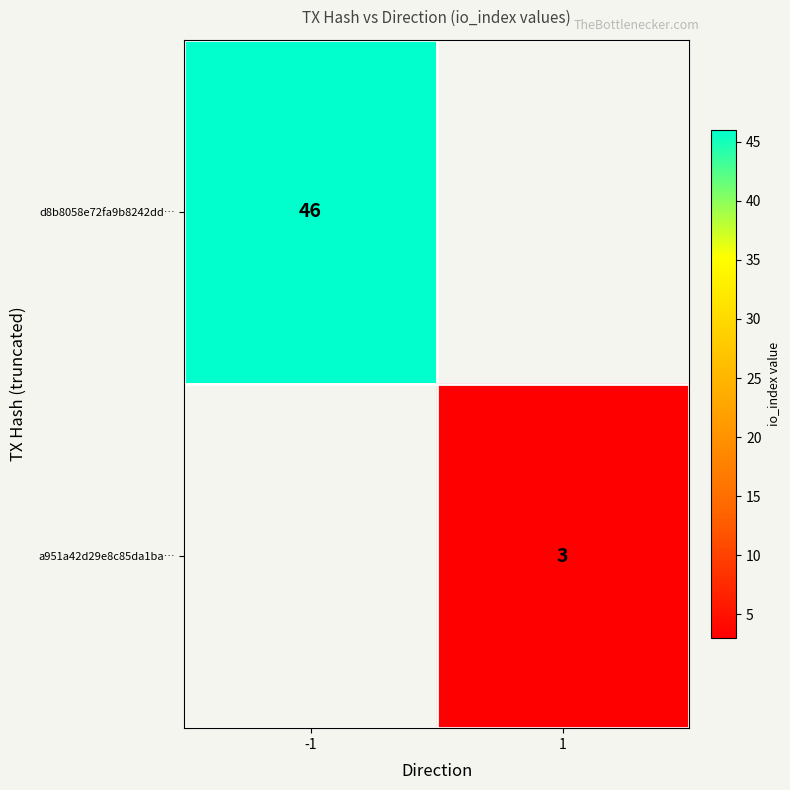

The value of d8b8058e72fa9b8242dd… at -1 is 32. True or false?

False